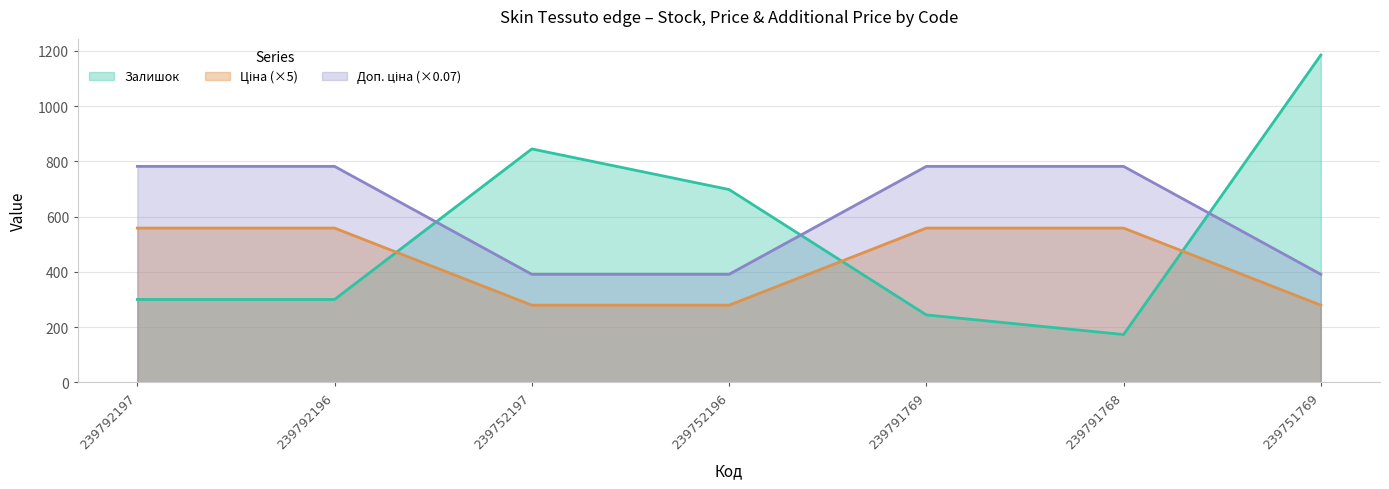

What is the label of the 5th point from the right?

239752197